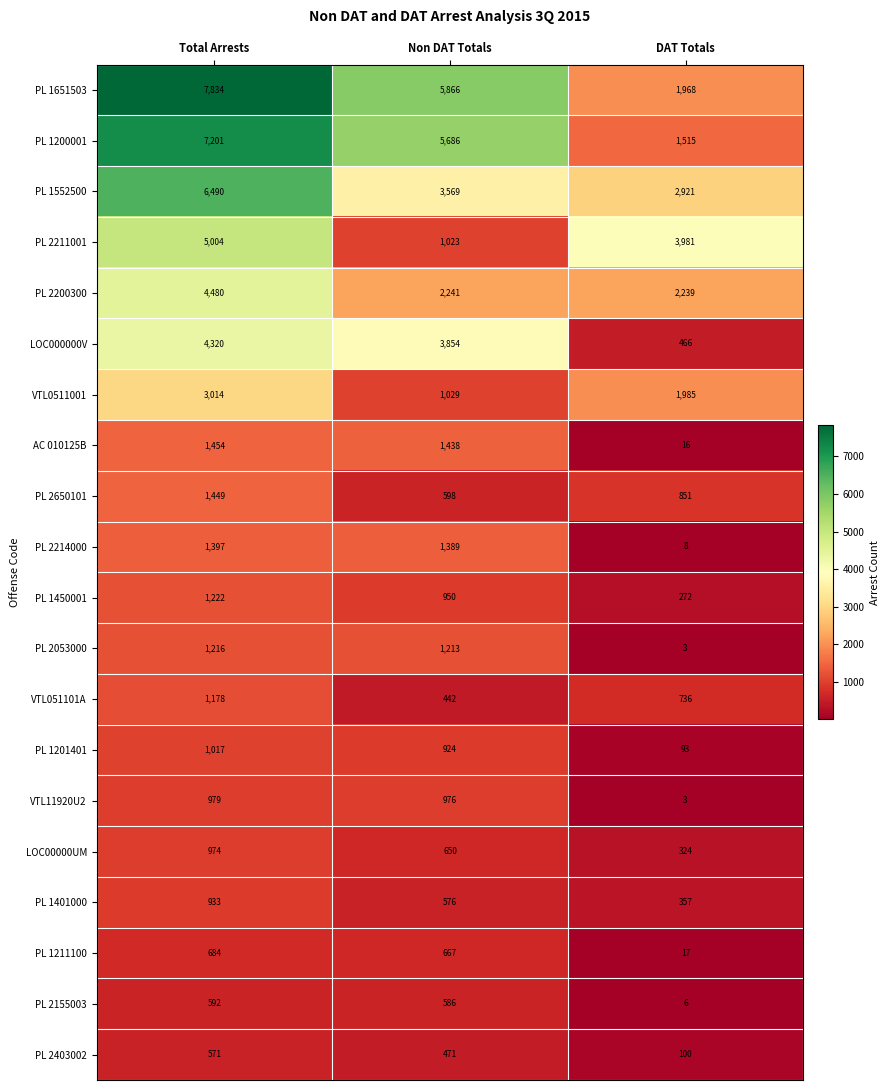

At which category does the chart reach its minimum across all series?

DAT Totals